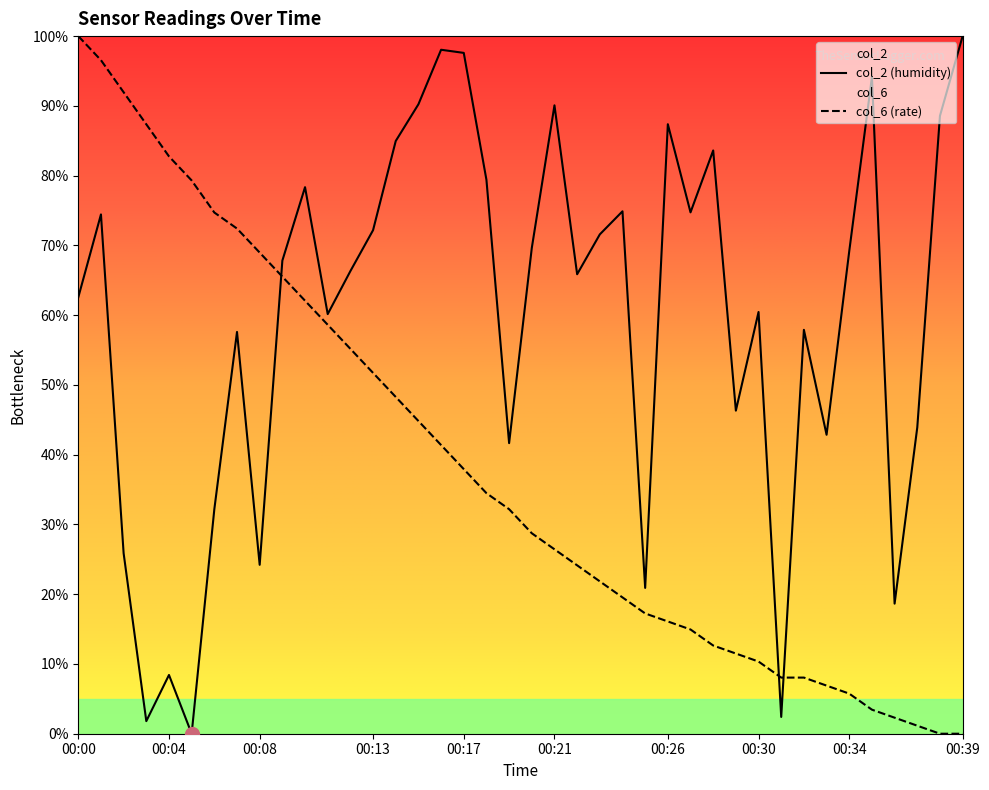

Which category has the highest value in the col_2 series?

00:39